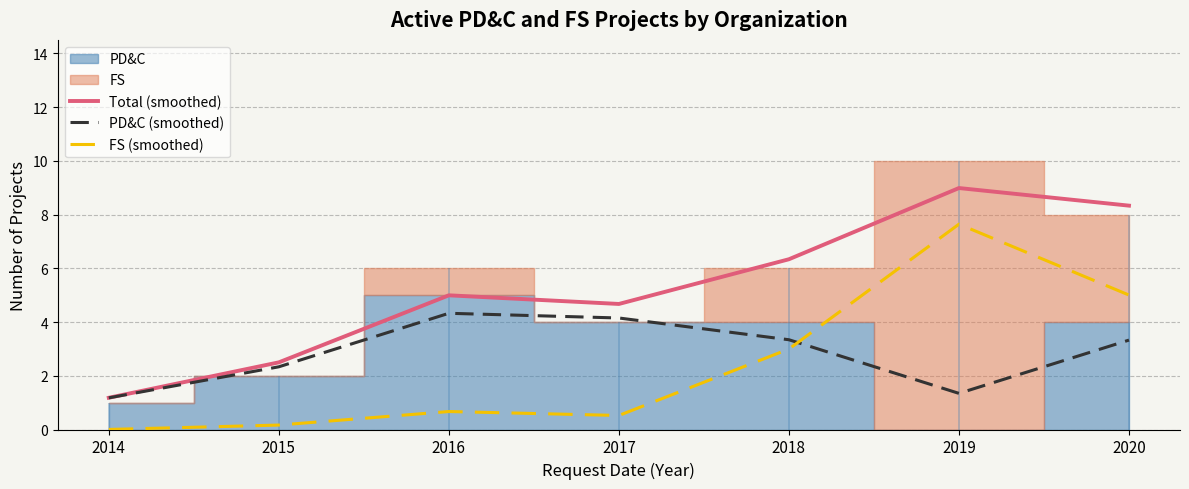

True or false: FS (smoothed) and Total (smoothed) intersect in this chart.

False